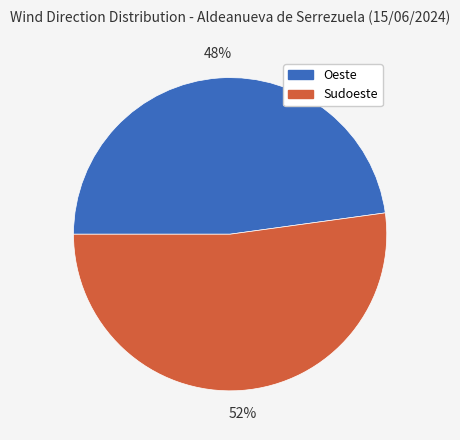

Does Sudoeste account for over 50% of the chart?

Yes